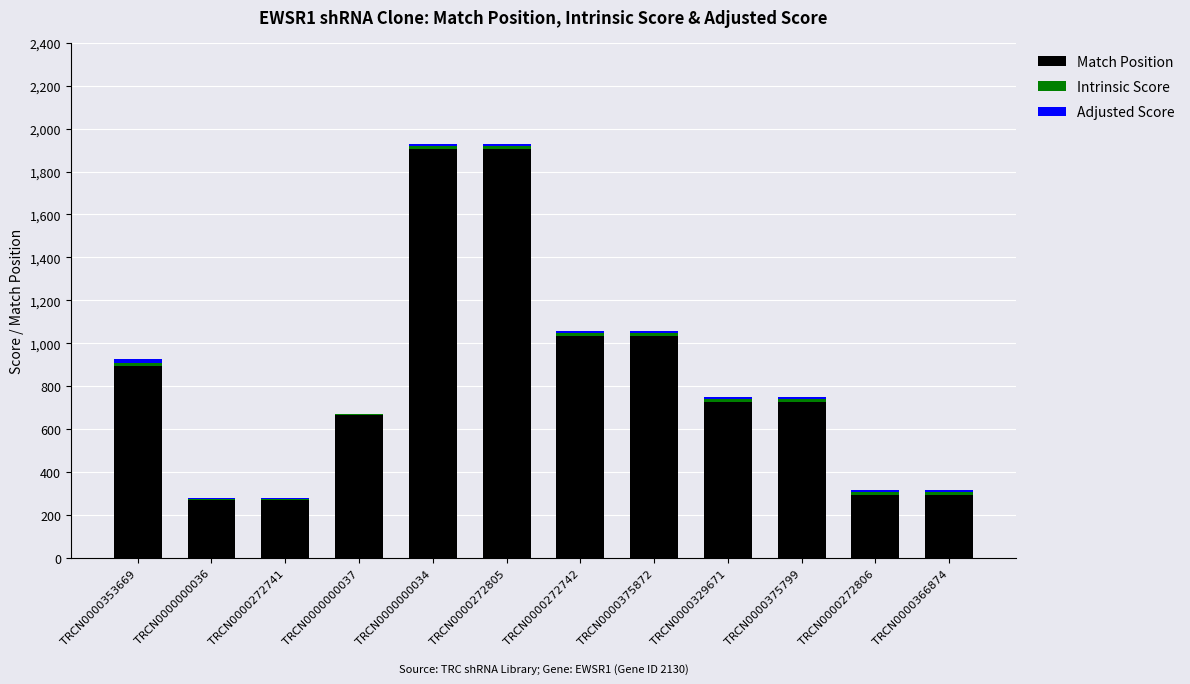

Is it true that Match Position equals 896.0 at TRCN0000353669?

True